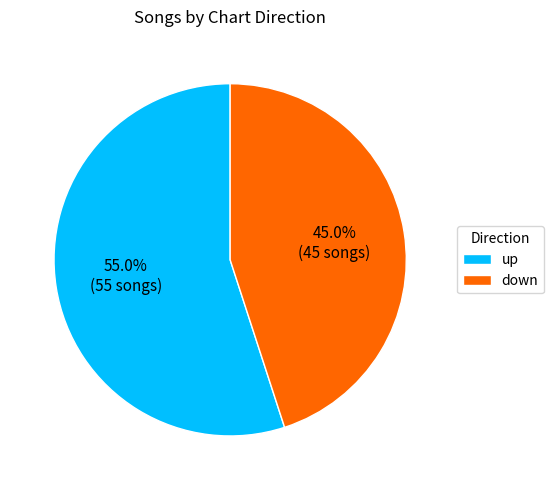

Approximately how many times larger is the value at down compared to up?

0.8